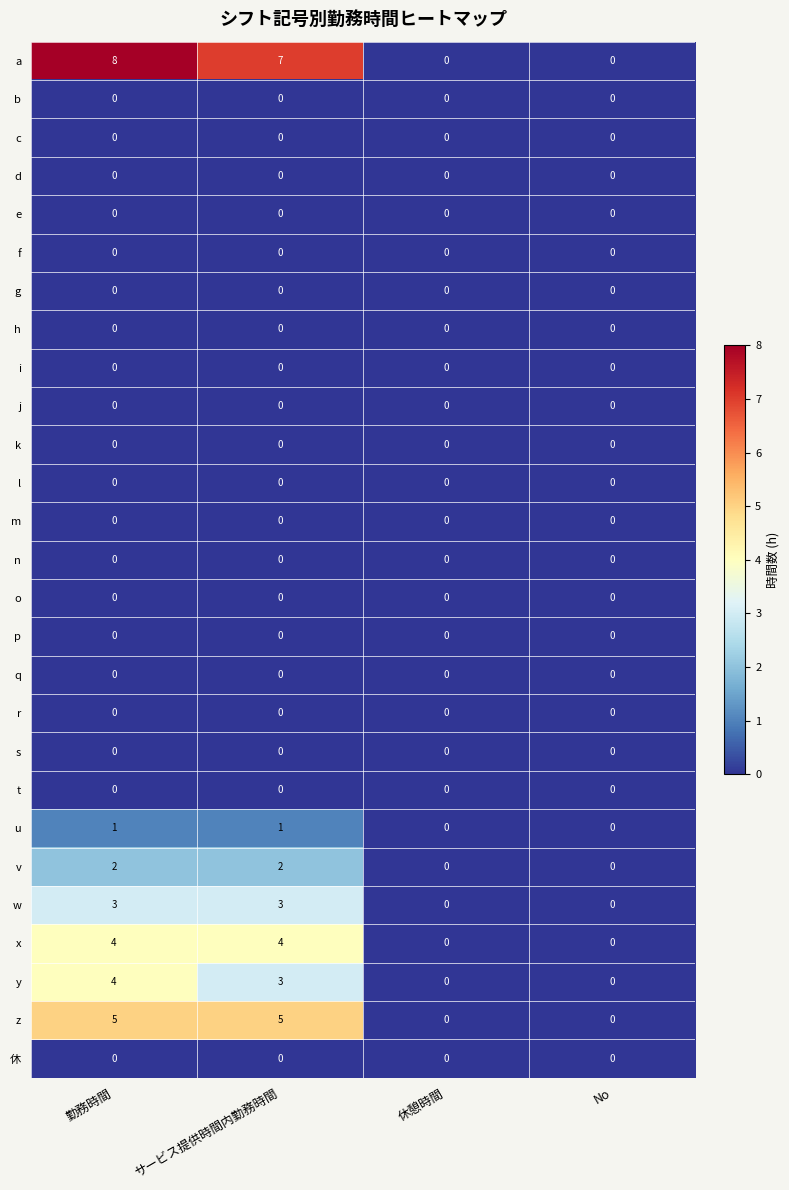

Which series has the largest total across all categories?

a